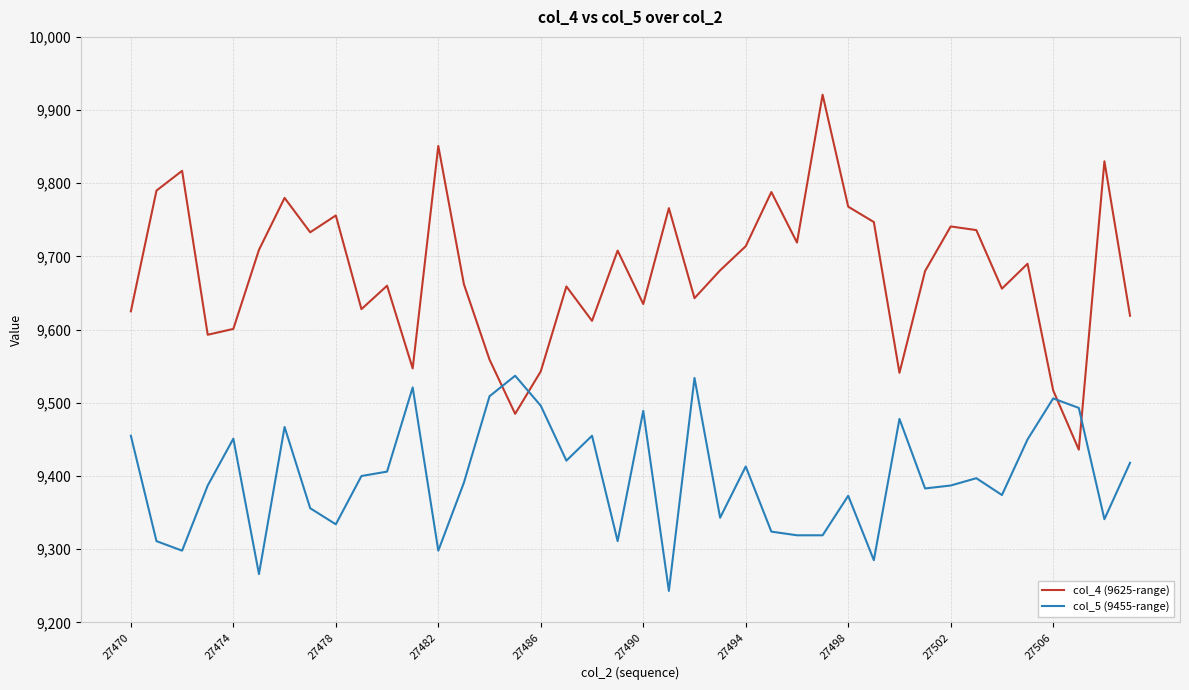

How many distinct data groups are displayed?

2